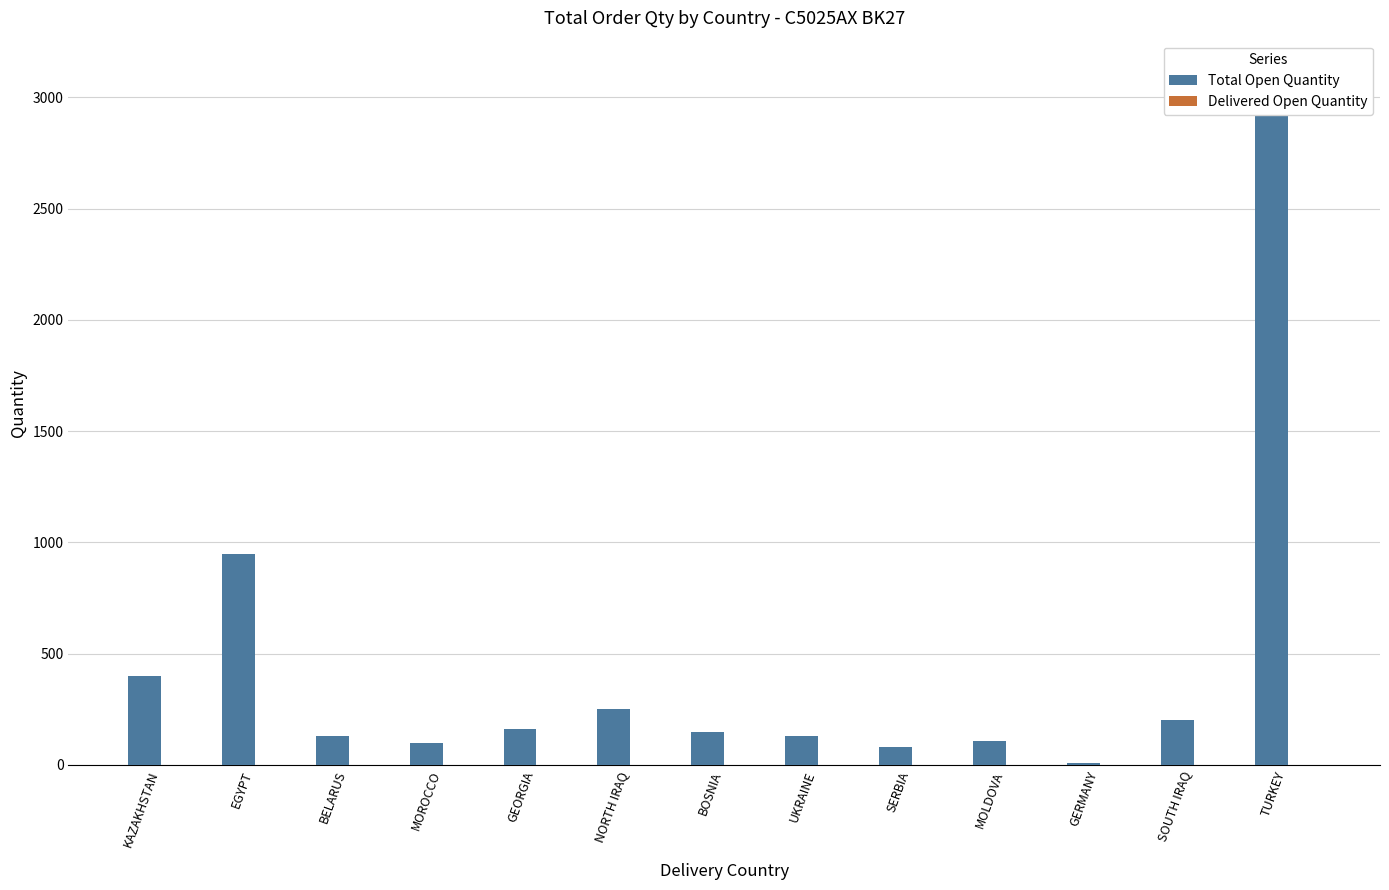

How many bars are there in total?

26